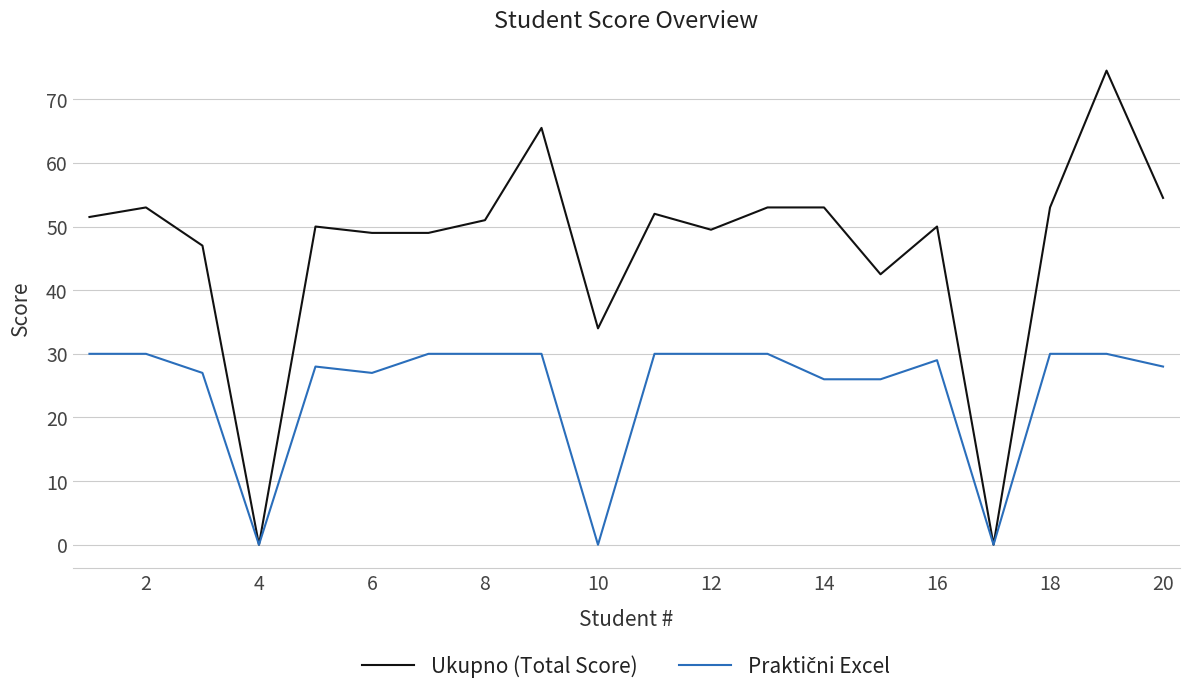

Which series has the widest spread of values?

Ukupno (Total Score)